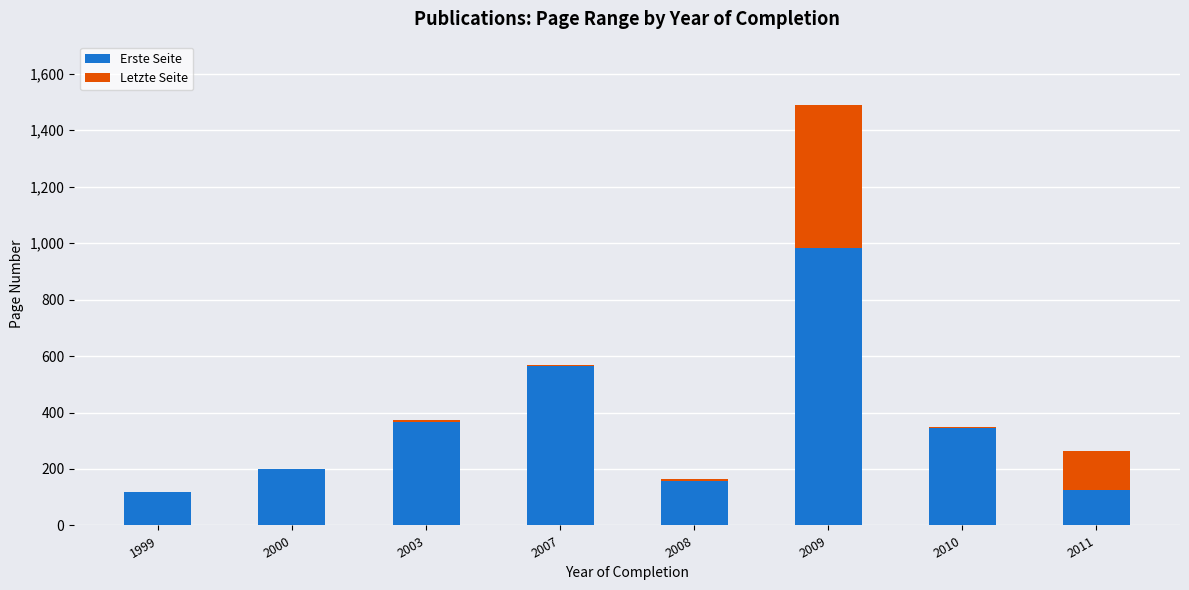

At which category is the sum across all series the highest?

2009